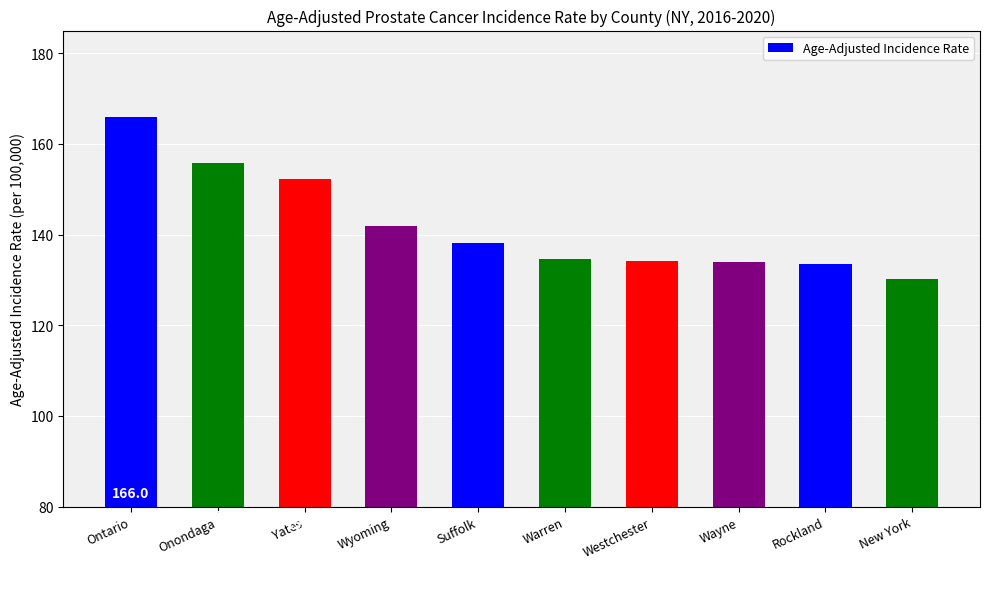

At which label does the data first exceed 138?

Ontario